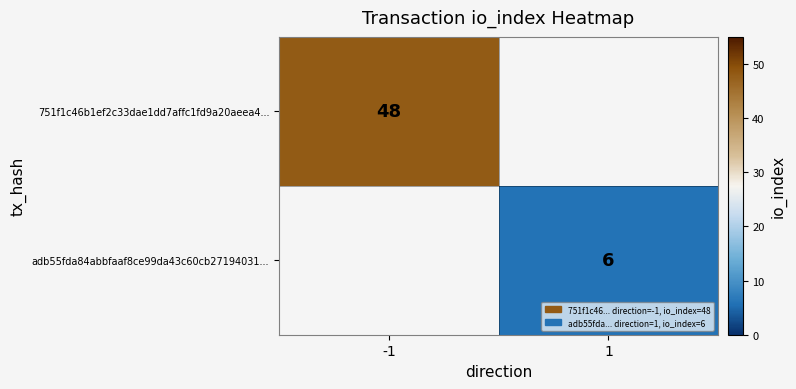

The value of 751f1c46b1ef2c33dae1dd7affc1fd9a20aeea4... at -1 is 48. True or false?

True